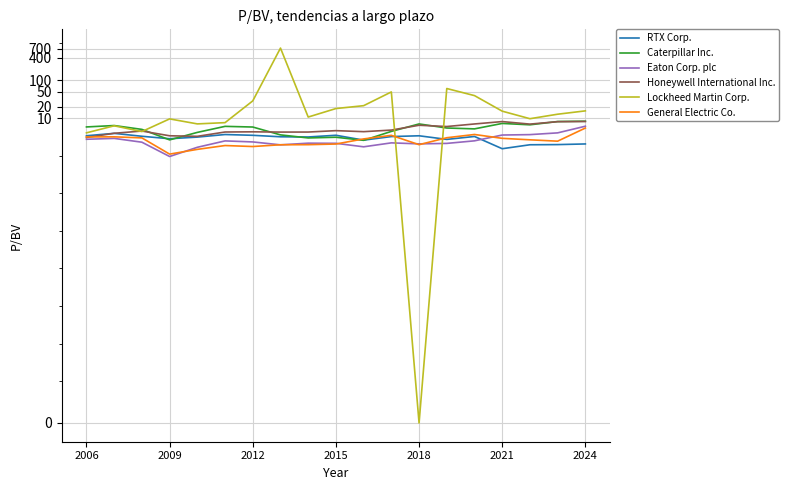

How many lines are shown in the chart?

6